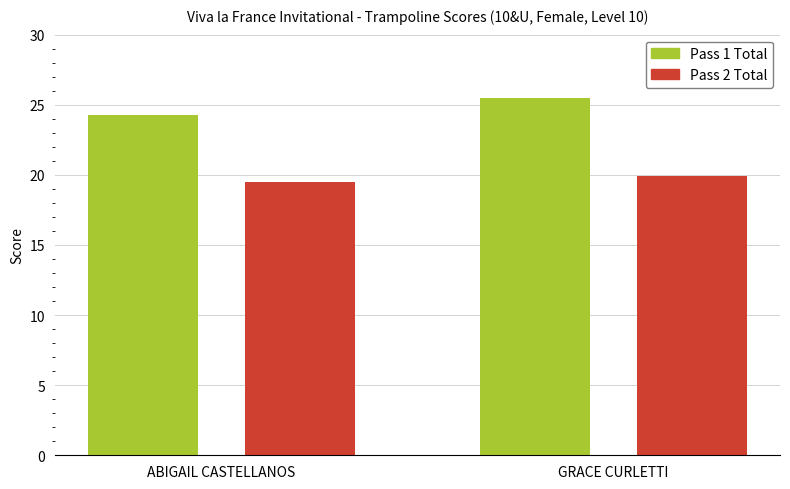

How many values in the Pass 1 Total series exceed 25?

1